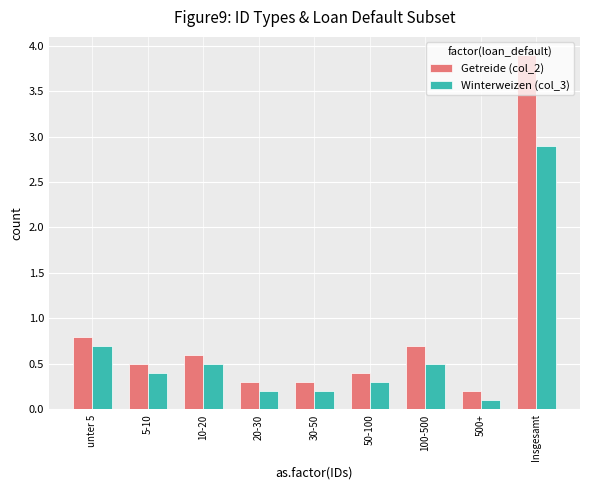

What is the minimum value shown in the chart?

0.1